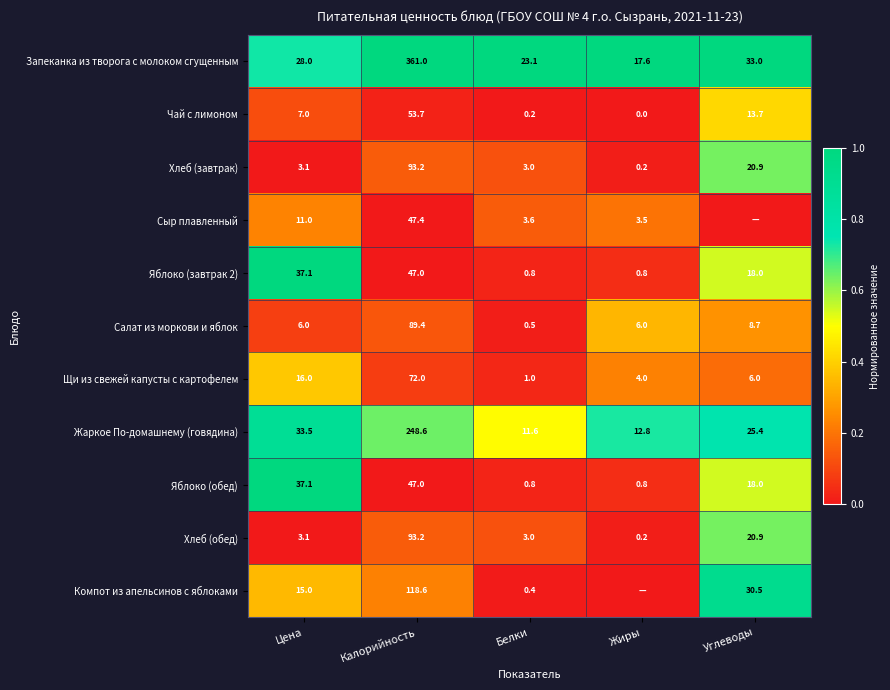

What is the approximate value of Чай с лимоном at Калорийность?

53.7